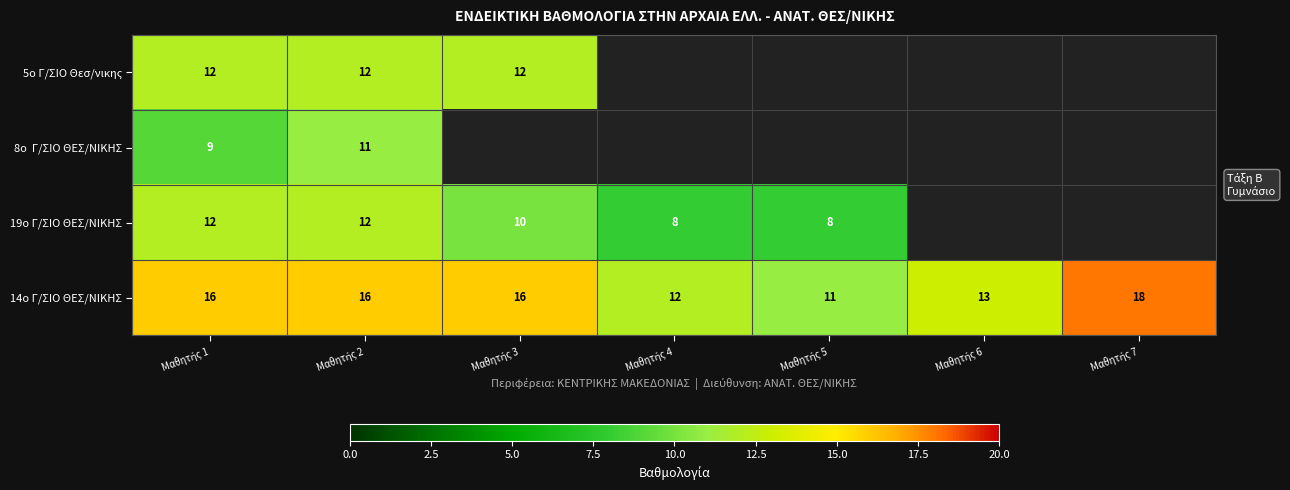

Which category has the lowest value across all series?

Μαθητής 4